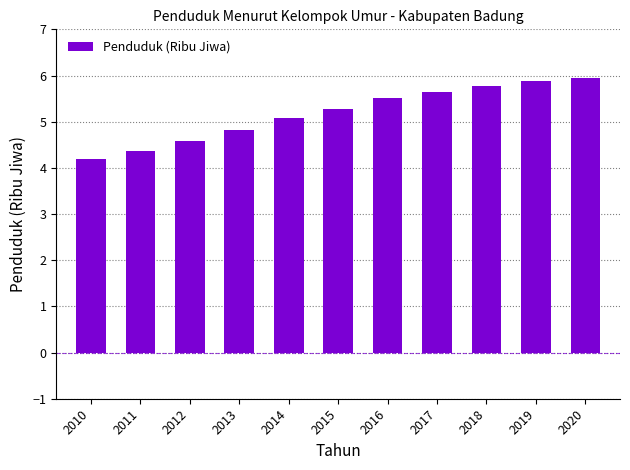

The chart shows a value of 4.8 at 2013. True or false?

True